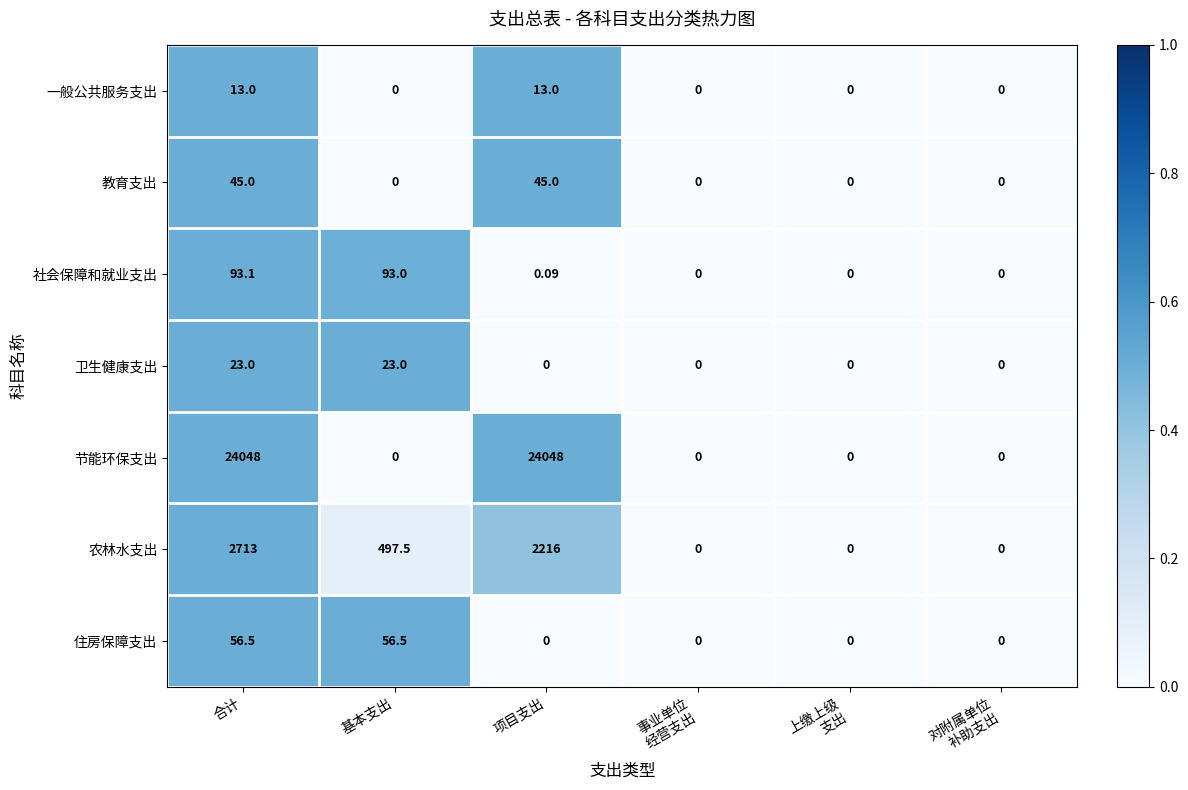

Which category has the highest value in the 社会保障和就业支出 series?

合计